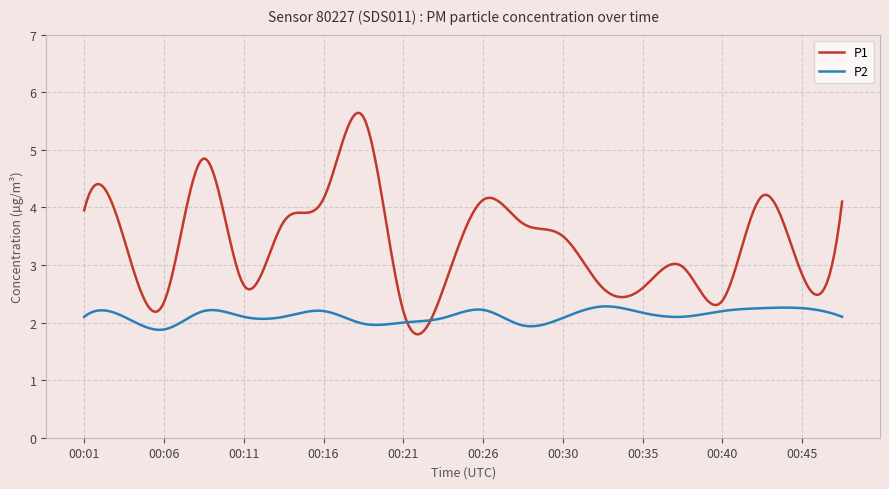

At how many categories does at least one series exceed 1?

300